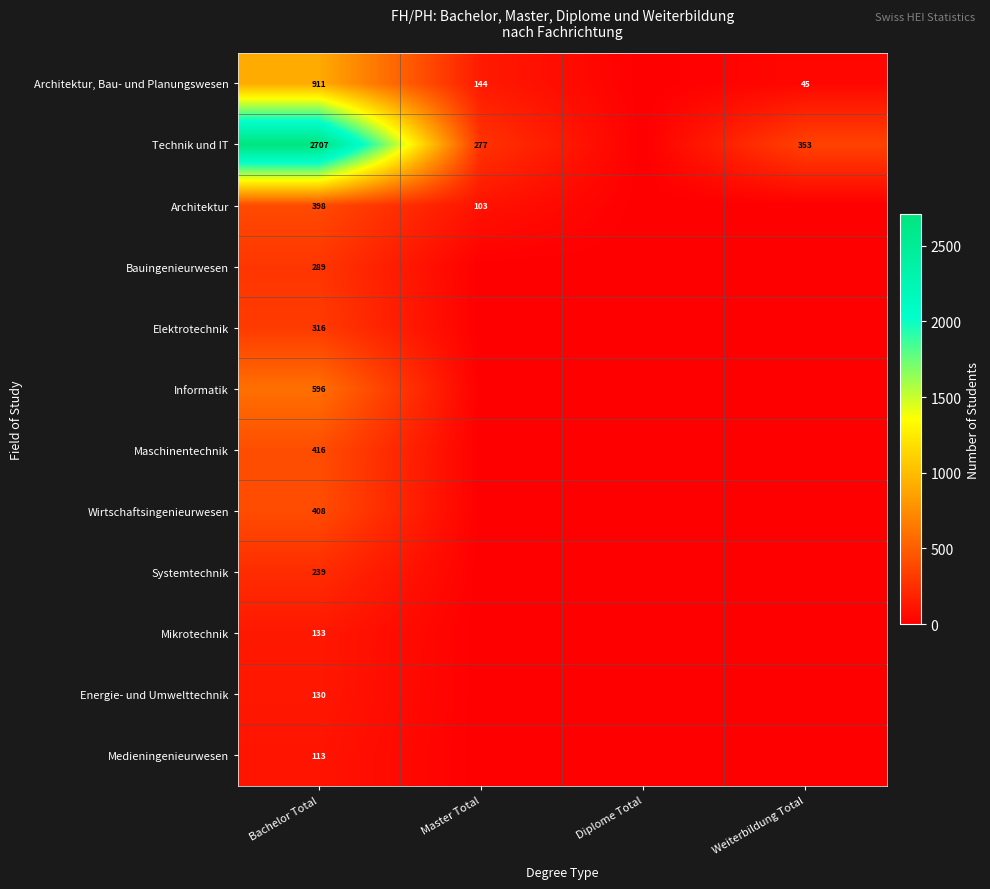

The value of Mikrotechnik at Bachelor Total is 53. True or false?

False